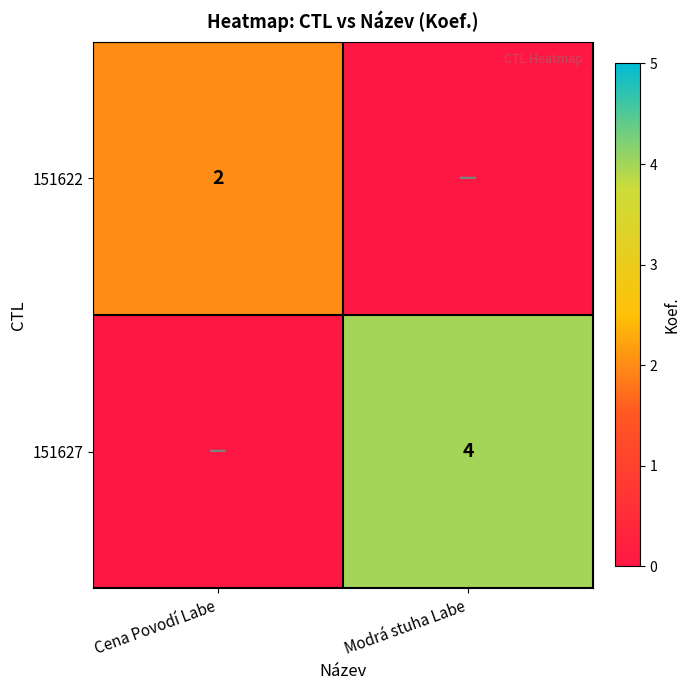

At which category is the sum across all series the highest?

Modrá stuha Labe